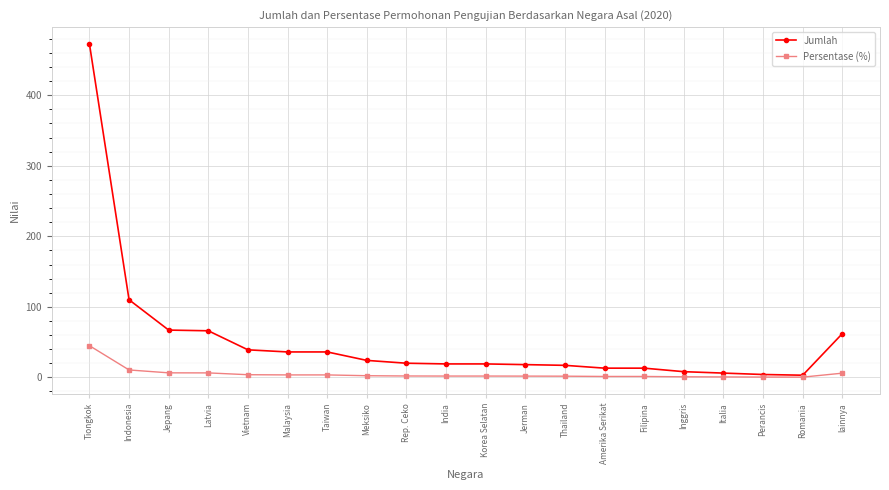

What is the label of the 3rd point from the right?

Perancis